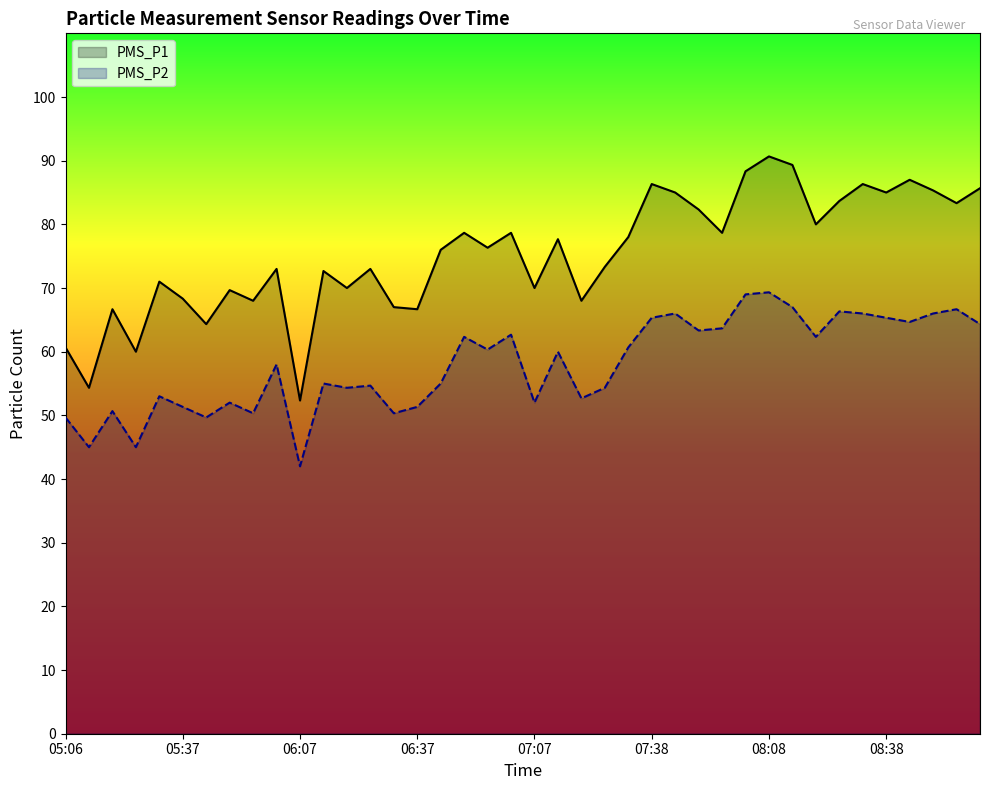

Which series has the largest total across all categories?

PMS_P1